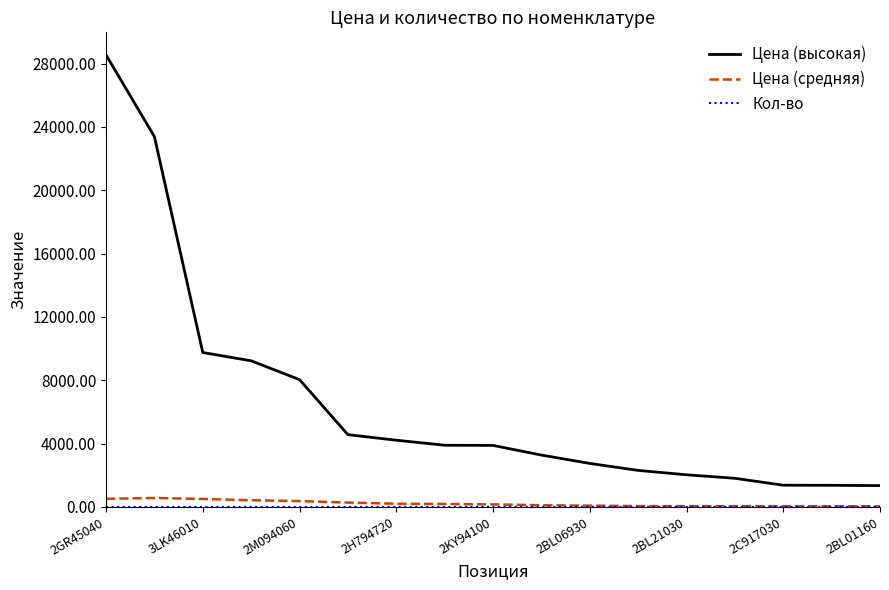

At how many categories does at least one series exceed 13428?

2